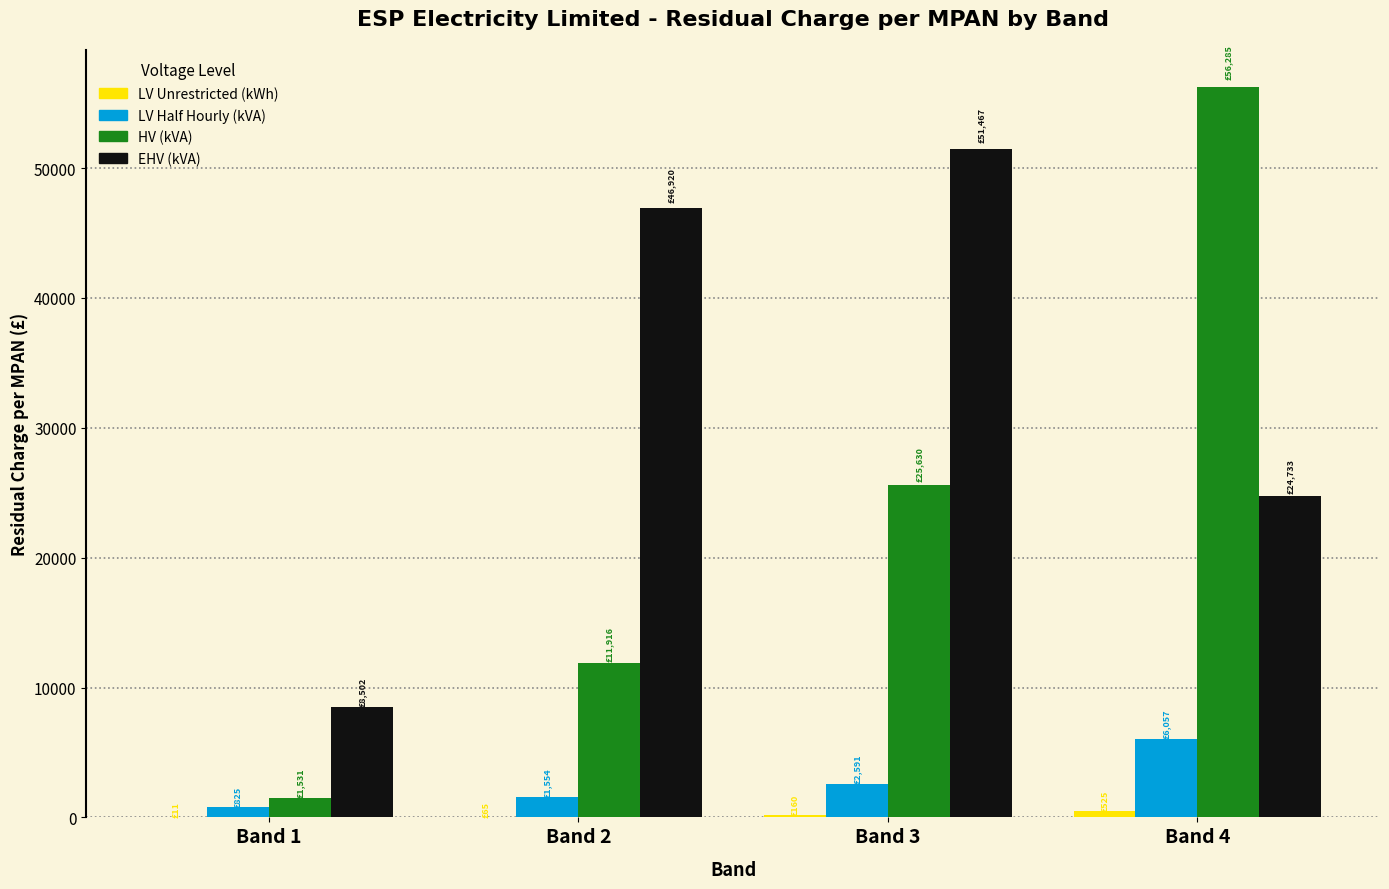

How many categories are shown in the chart?

4